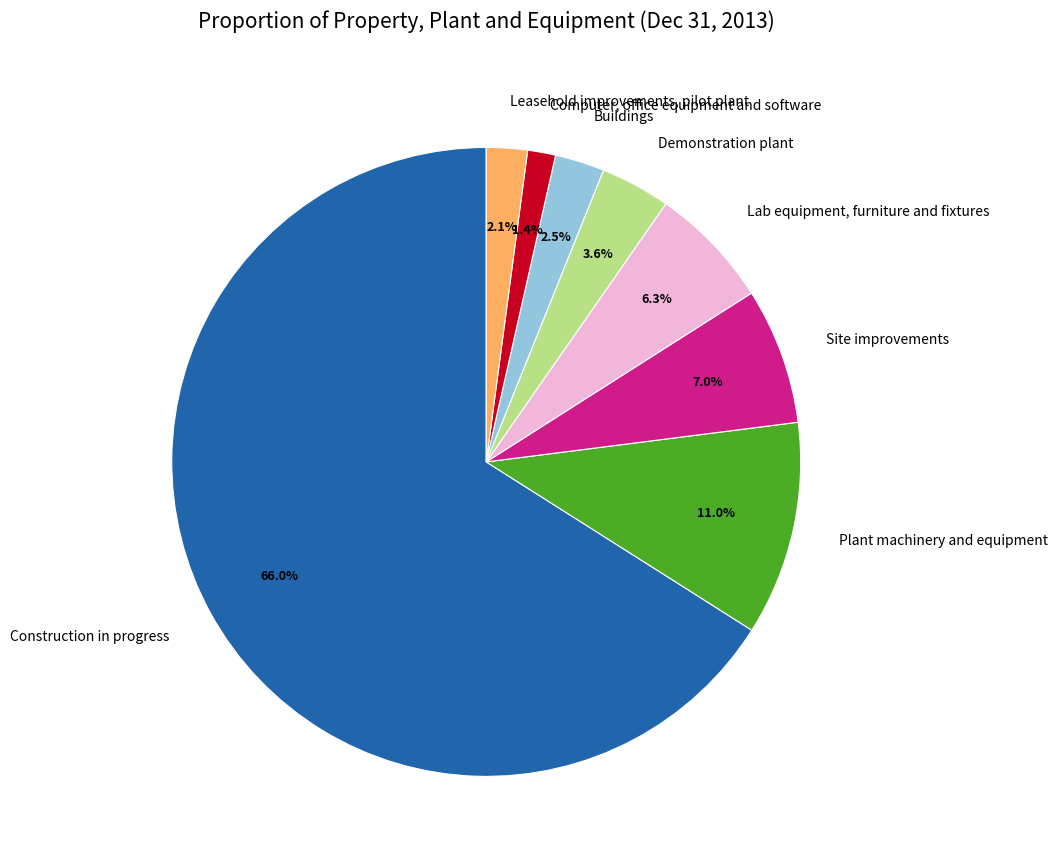

Between Computer, office equipment and software and Plant machinery and equipment, which is larger?

Plant machinery and equipment